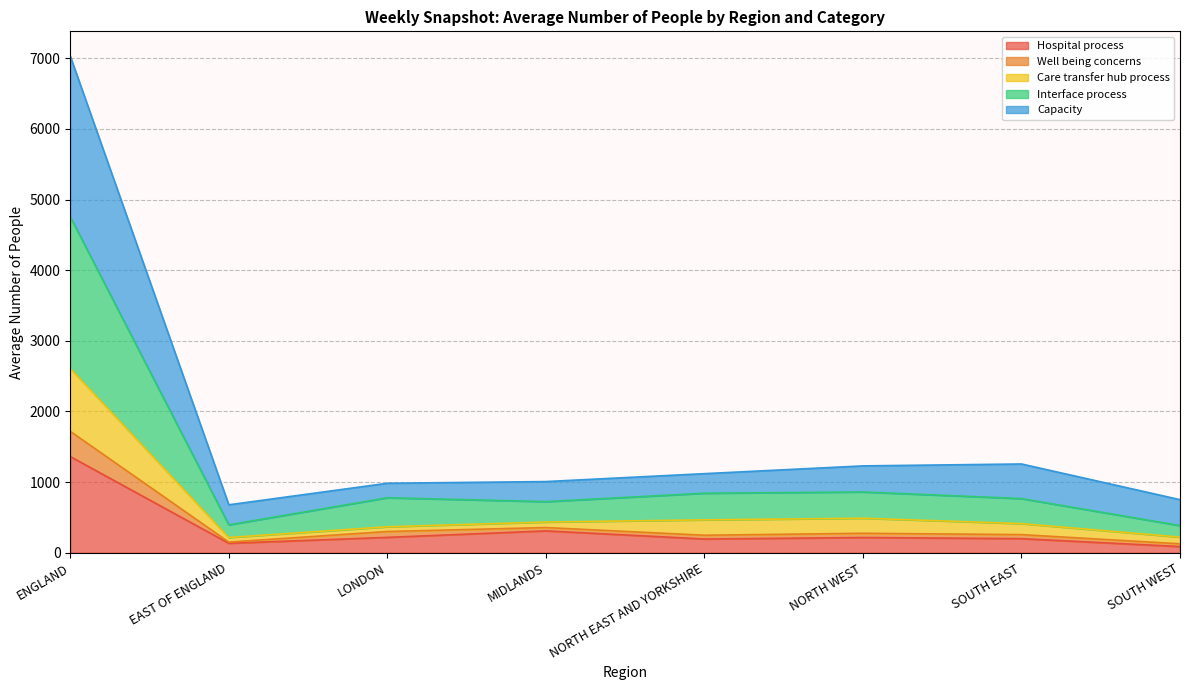

What is the maximum value for Hospital process?

1362